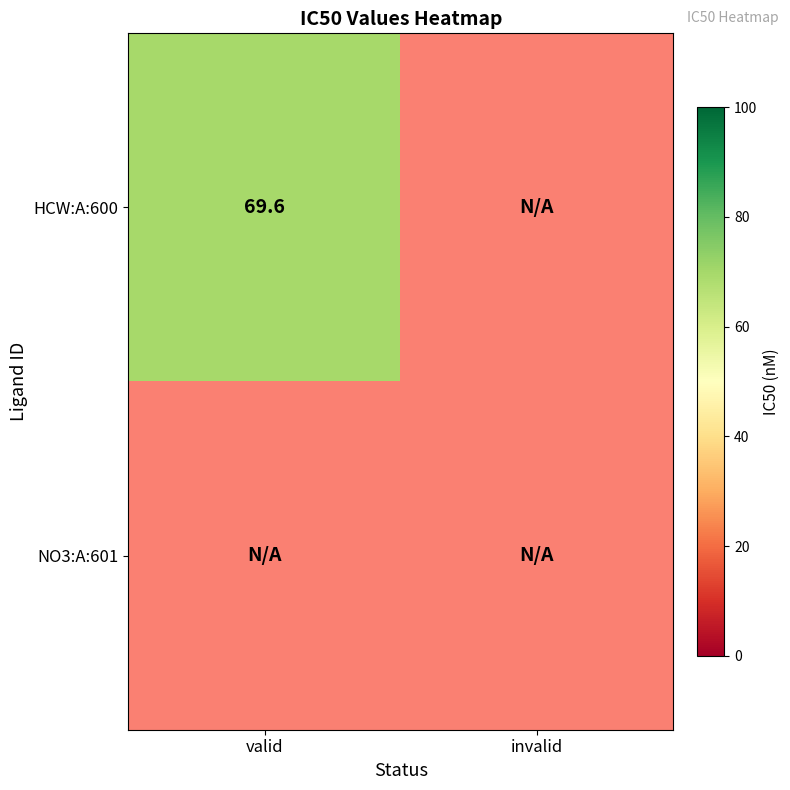

Is it true that HCW:A:600 equals 98.4 at valid?

False